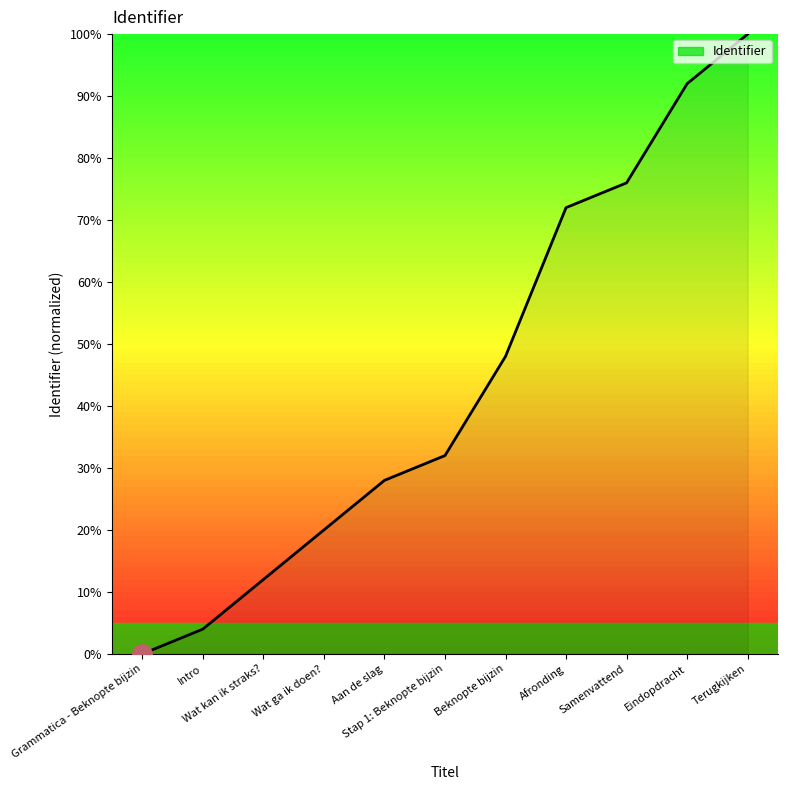

Reading left to right, list all the values displayed in this chart.

0.0	4.0	12.0	20.0	28.0	32.0	48.0	72.0	76.0	92.0	100.0